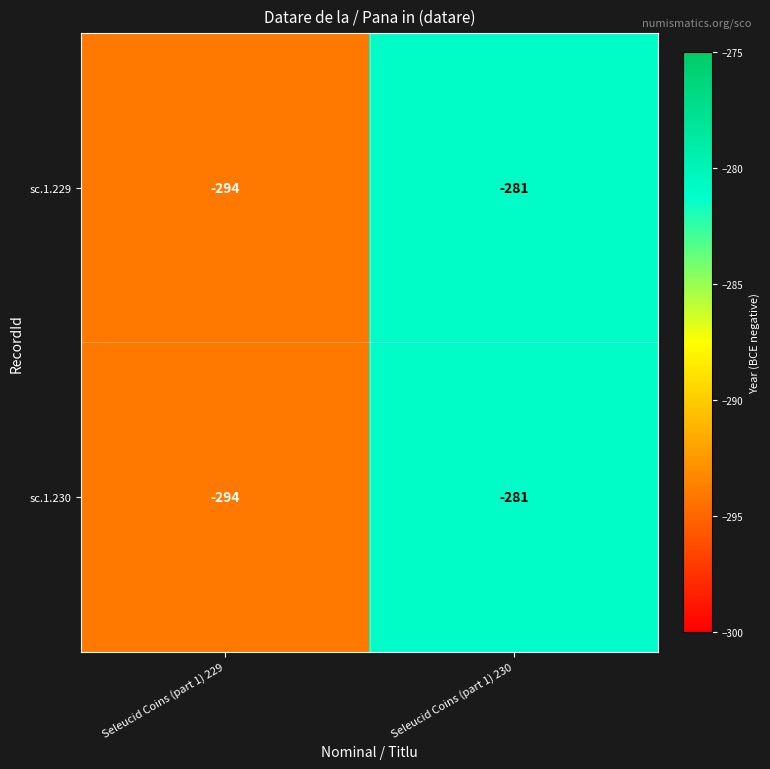

Where is sc.1.230 nearest to the value -287?

Seleucid Coins (part 1) 230